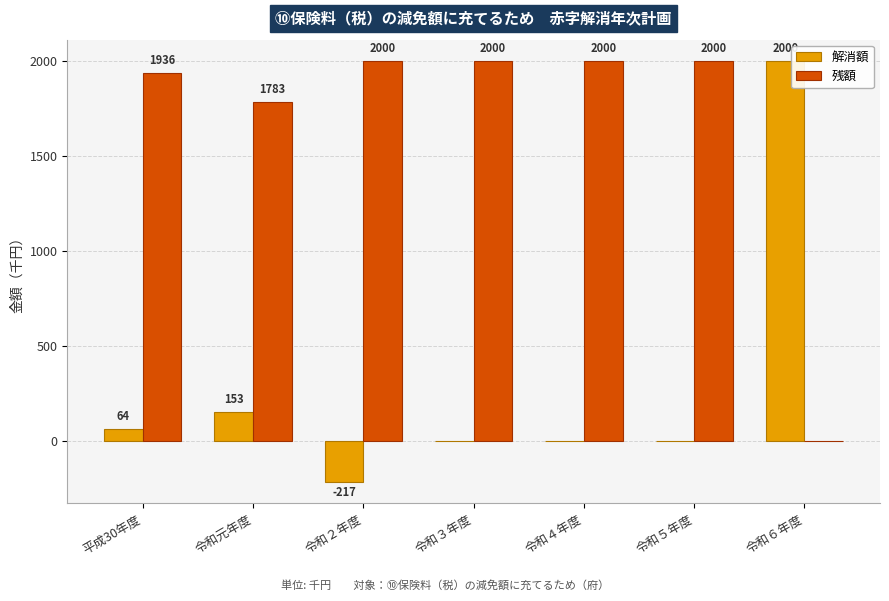

What is the sum of the 解消額 values at 令和５年度 and 平成30年度?

64